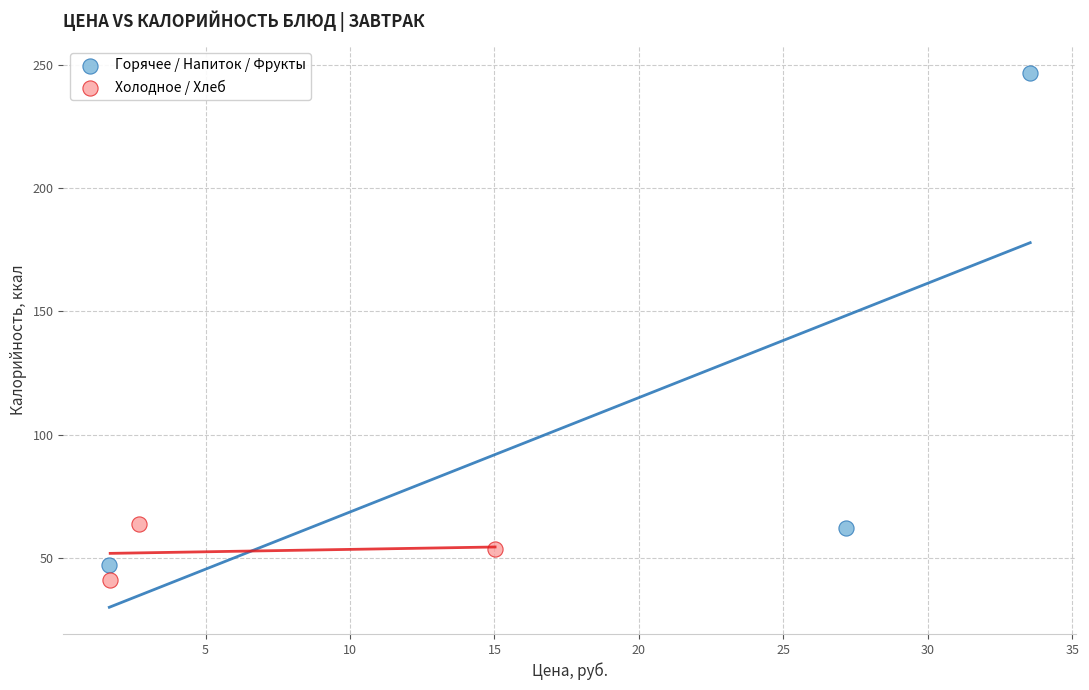

What are all the series names shown in the legend?

Горячее / Напиток / Фрукты, Холодное / Хлеб